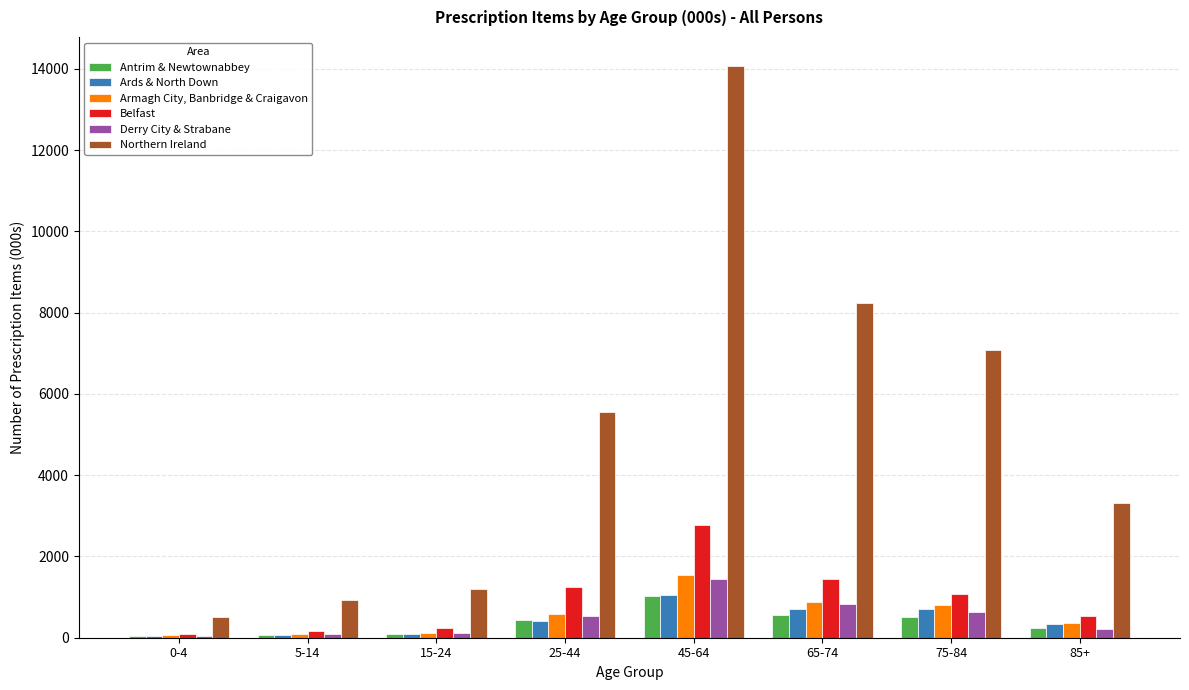

What is the difference between the Ards & North Down values at 15-24 and 65-74?

602.7